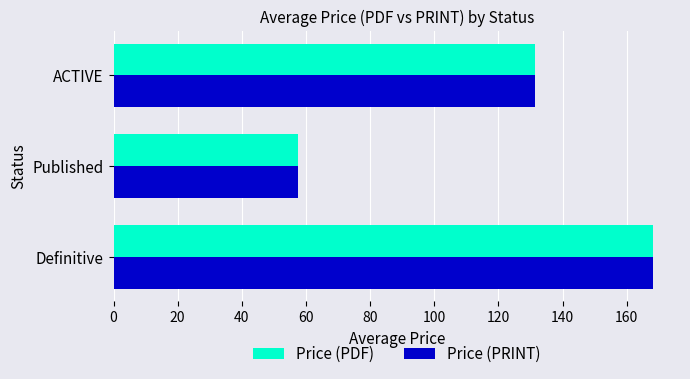

At which category is the sum across all series the highest?

Definitive